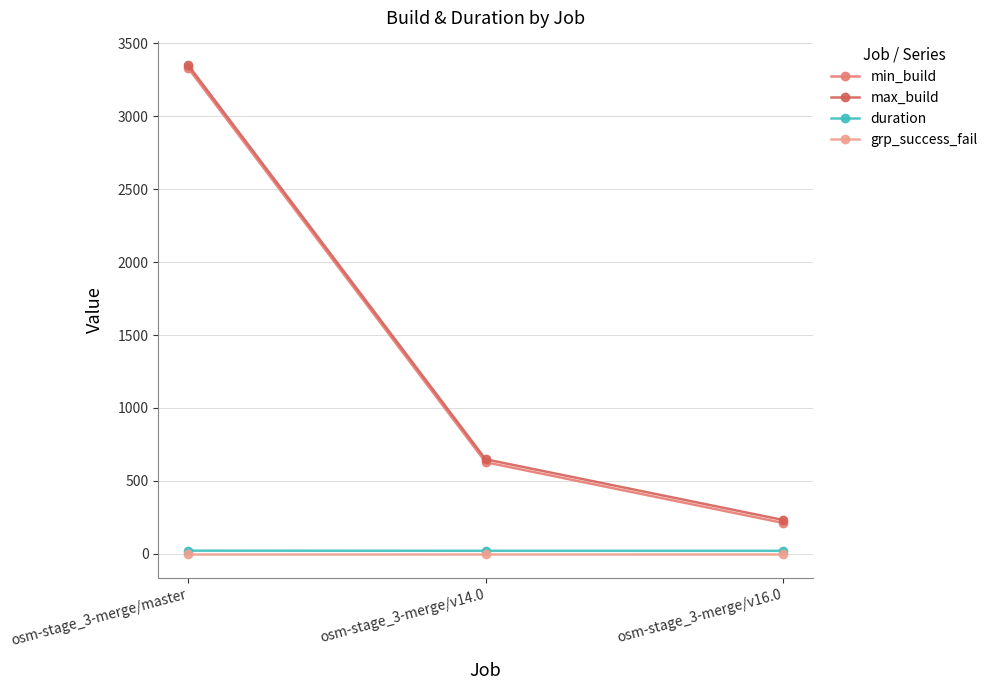

What are all the series names shown in the legend?

min_build, max_build, duration, grp_success_fail